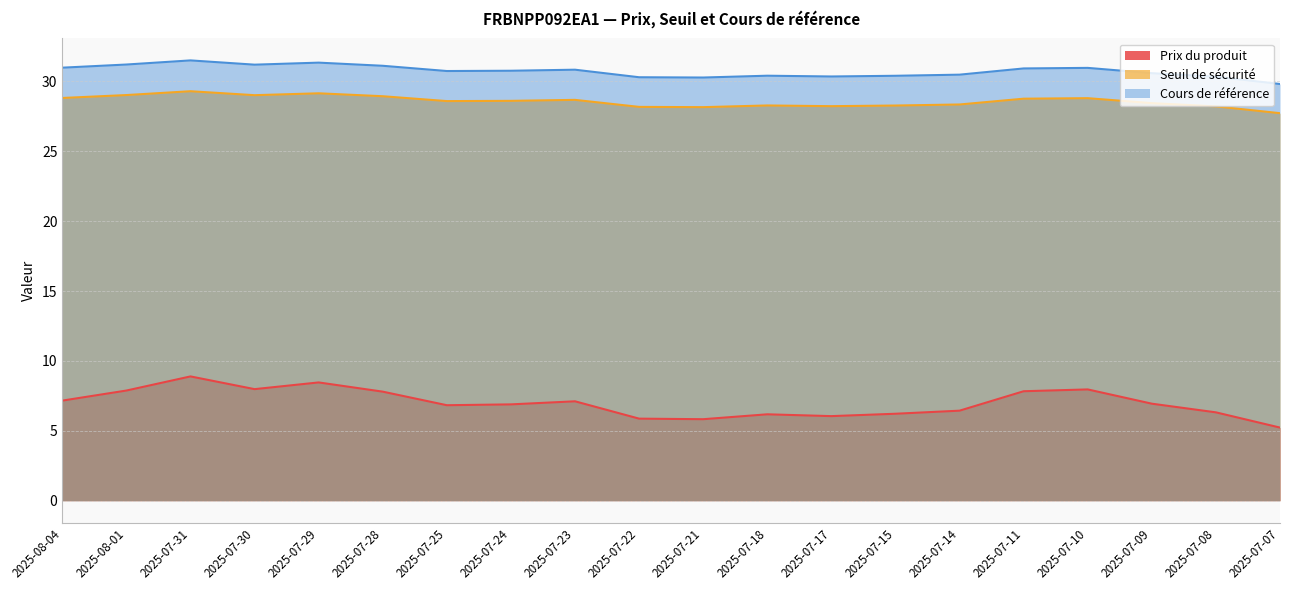

Between 2025-07-31 and 2025-07-11, which series saw the biggest shift?

Prix du produit